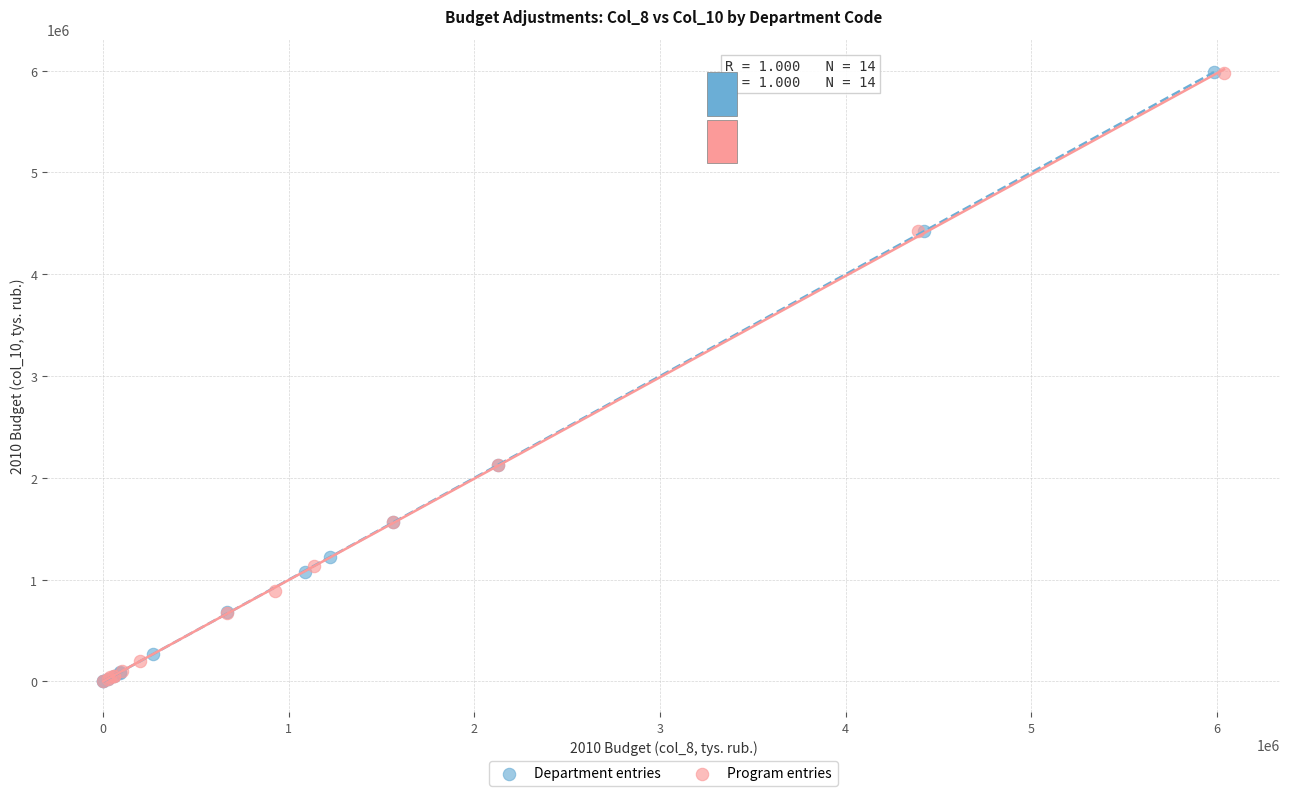

Which series has the largest Y range (max minus min)?

Department entries